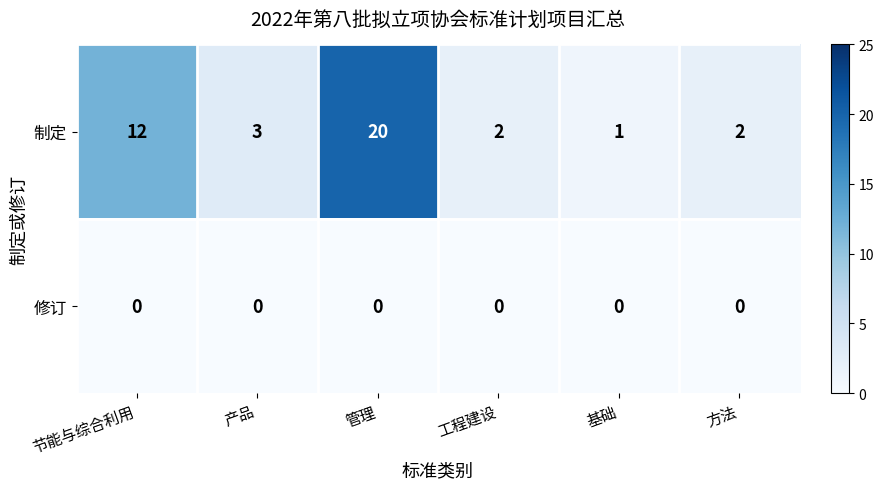

What is the maximum value shown in the chart?

20